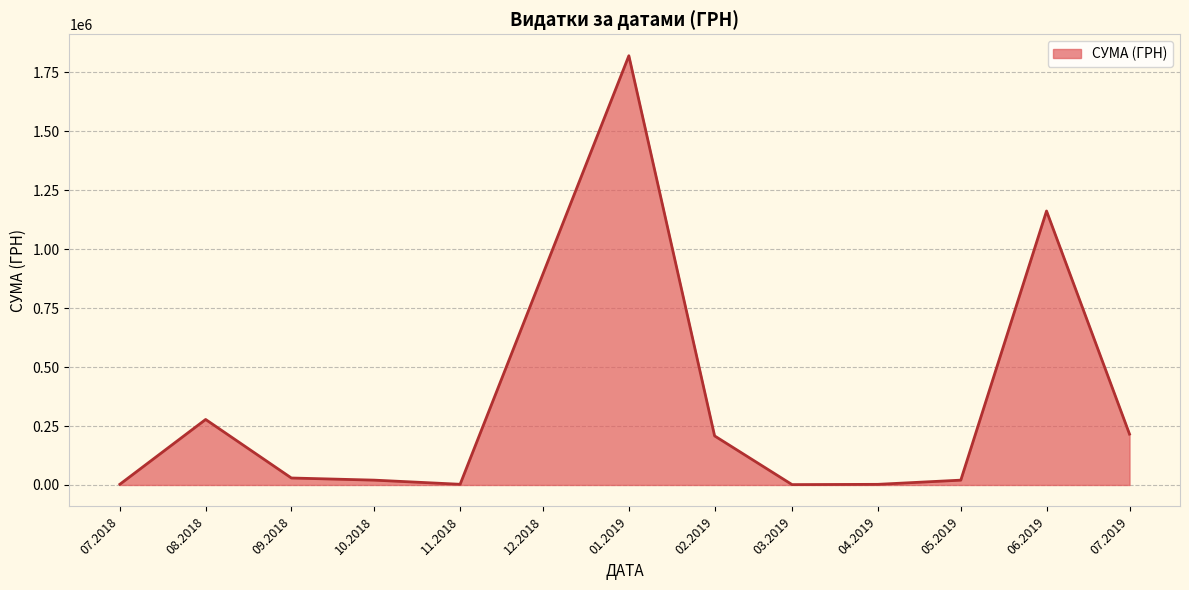

What is the difference between the maximum and minimum values?

1818220.7